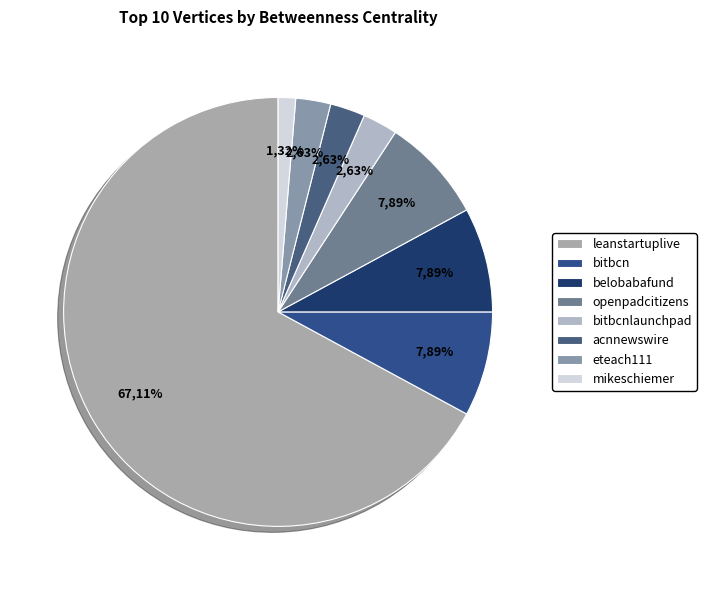

Count the number of slices in the pie.

8